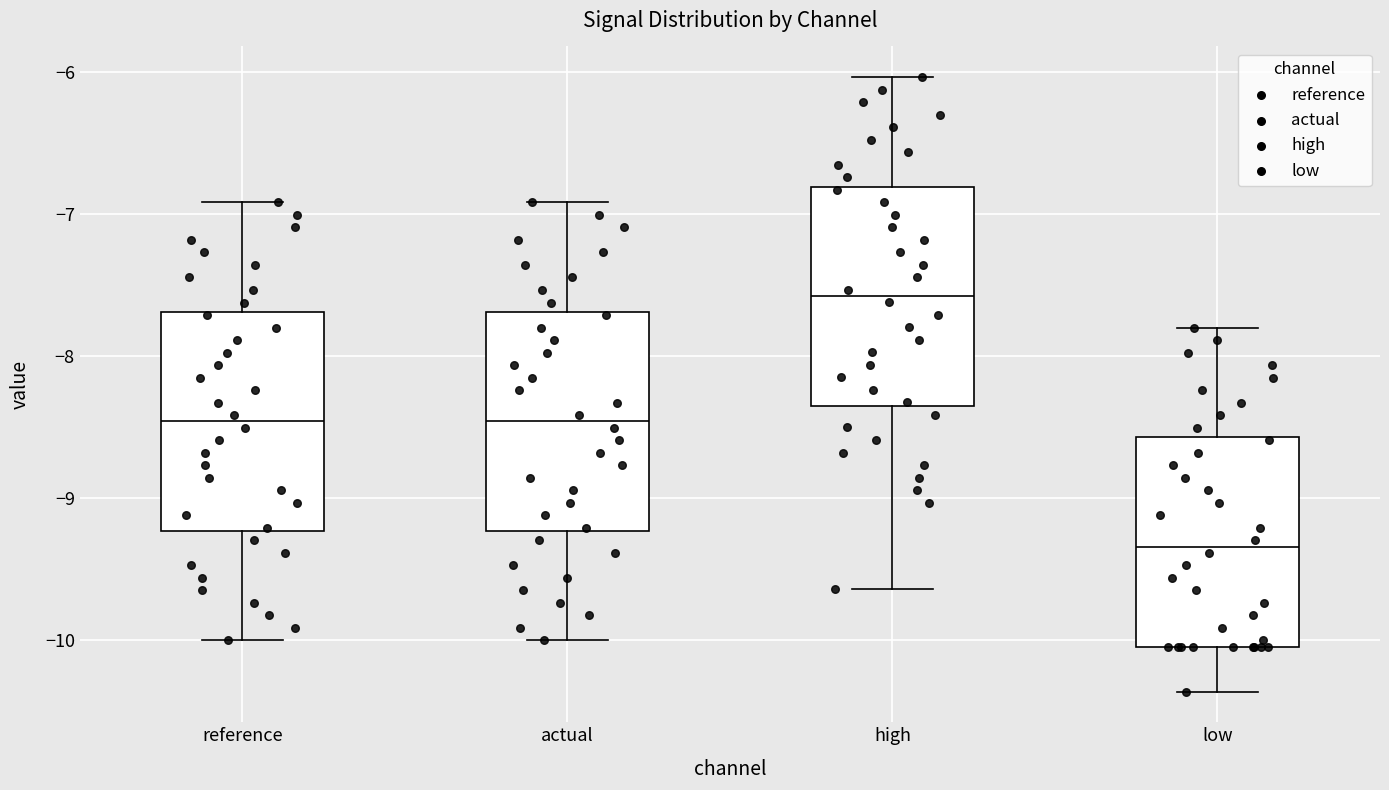

Reading left to right, transcribe this box plot: for each box, give where its median line is, the range the box spans, and where its two whiskers end, as read against the y-axis. The values are not printed on the chart, so give them approximately, as read against the axis.

reference: median -8.5, box -9.2 to -7.7, whiskers -10.0 to -6.9
actual: median -8.5, box -9.2 to -7.7, whiskers -10.0 to -6.9
high: median -7.6, box -8.3 to -6.8, whiskers -9.6 to -6.0
low: median -9.3, box -10.0 to -8.6, whiskers -10.4 to -7.8